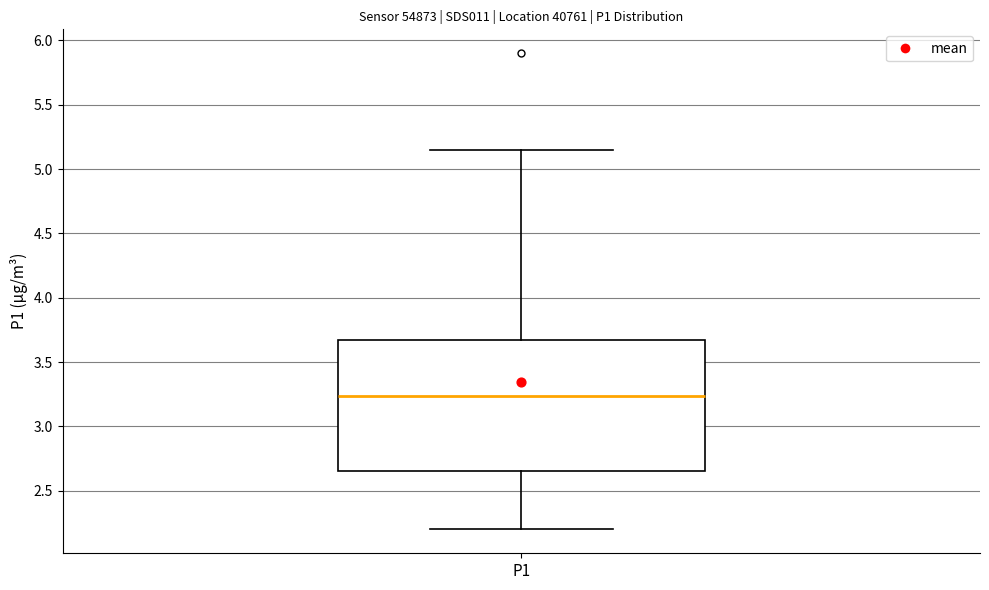

Transcribe this box plot: give where the median line is, the range the box spans, and where the two whiskers end, as read against the y-axis. The values are not printed on the chart, so give them approximately, as read against the axis.

median 3.25, box 2.65 to 3.65, whiskers 2.20 to 5.15